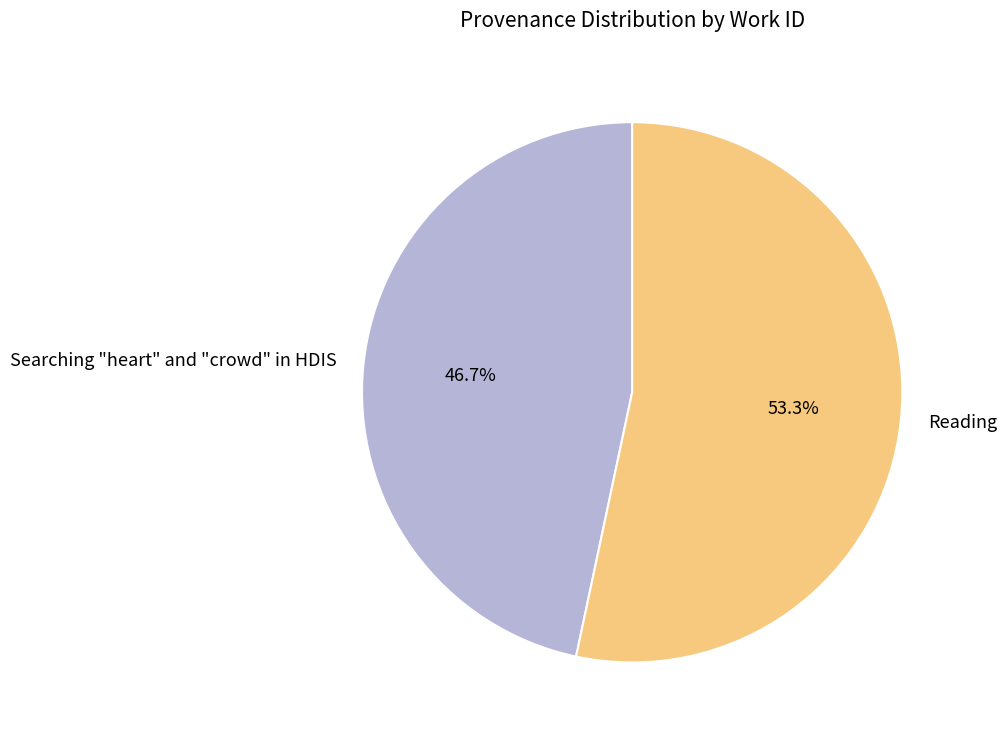

Which slice represents more than half of the pie?

Reading